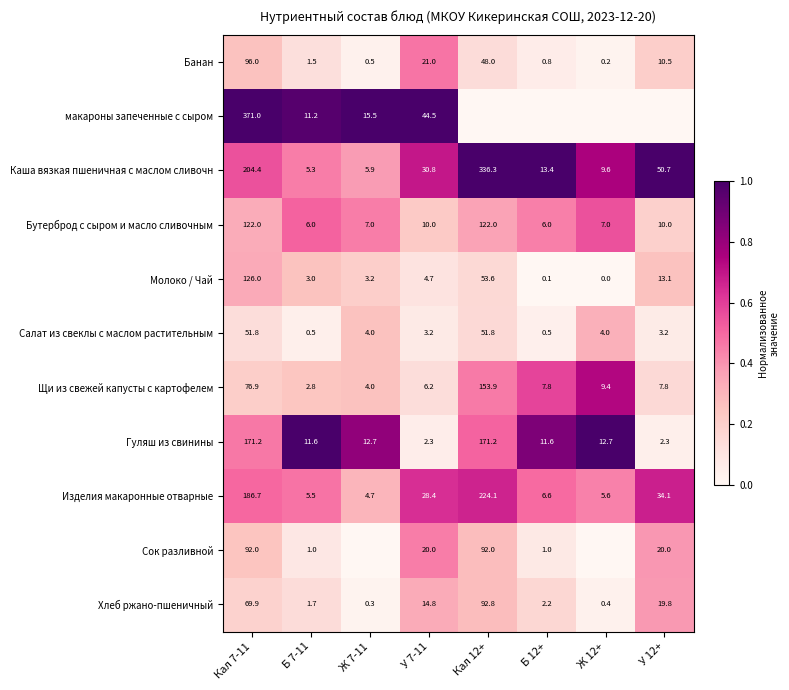

Is it true that Гуляш из свинины equals 3.8 at У 7-11?

False